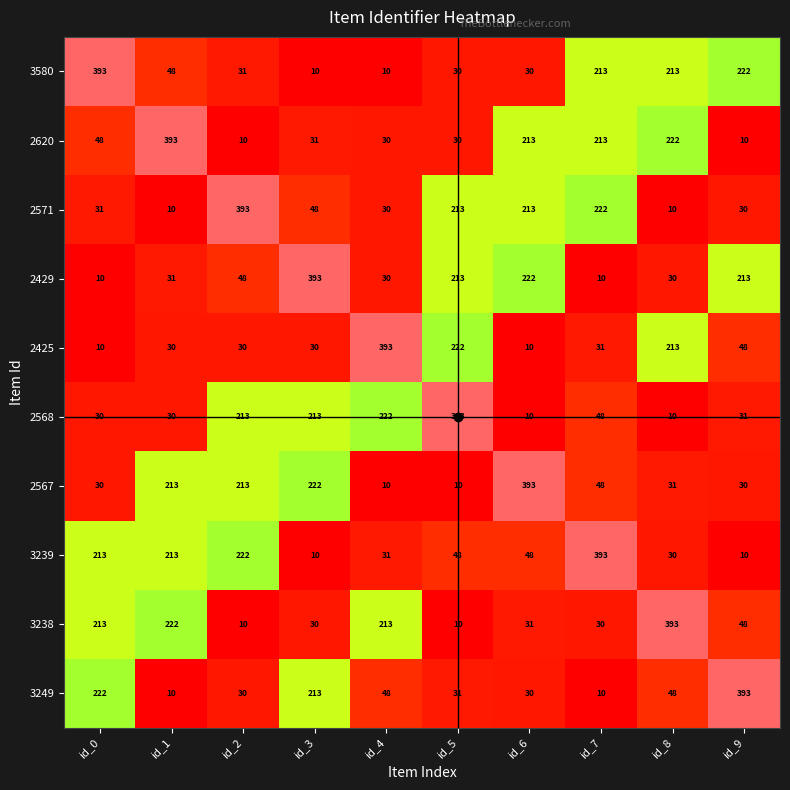

Is the value of 2425 at id_5 greater than the value of 3580 at id_2?

Yes